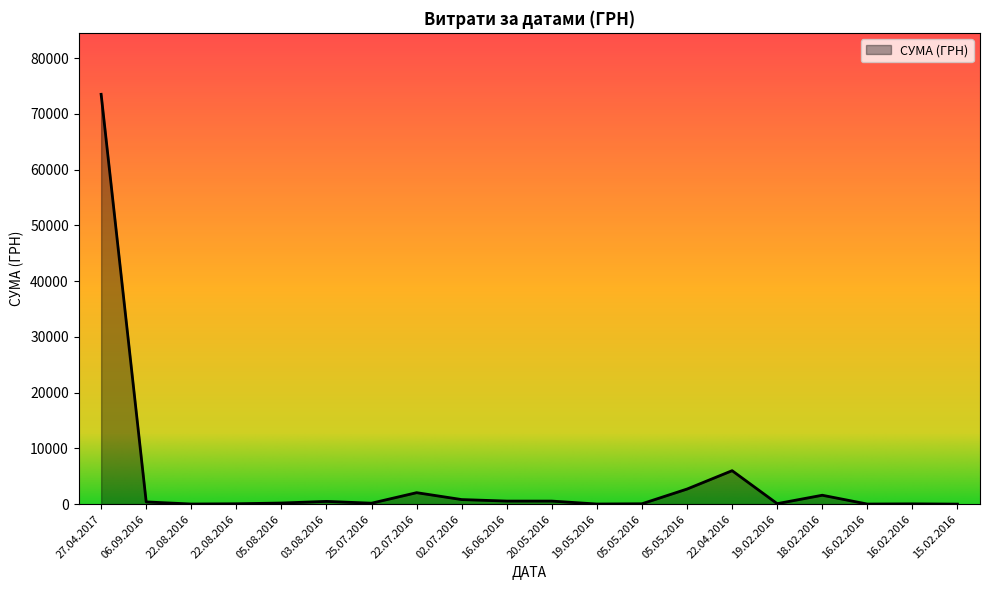

Does the chart display data point markers on the line(s)?

No